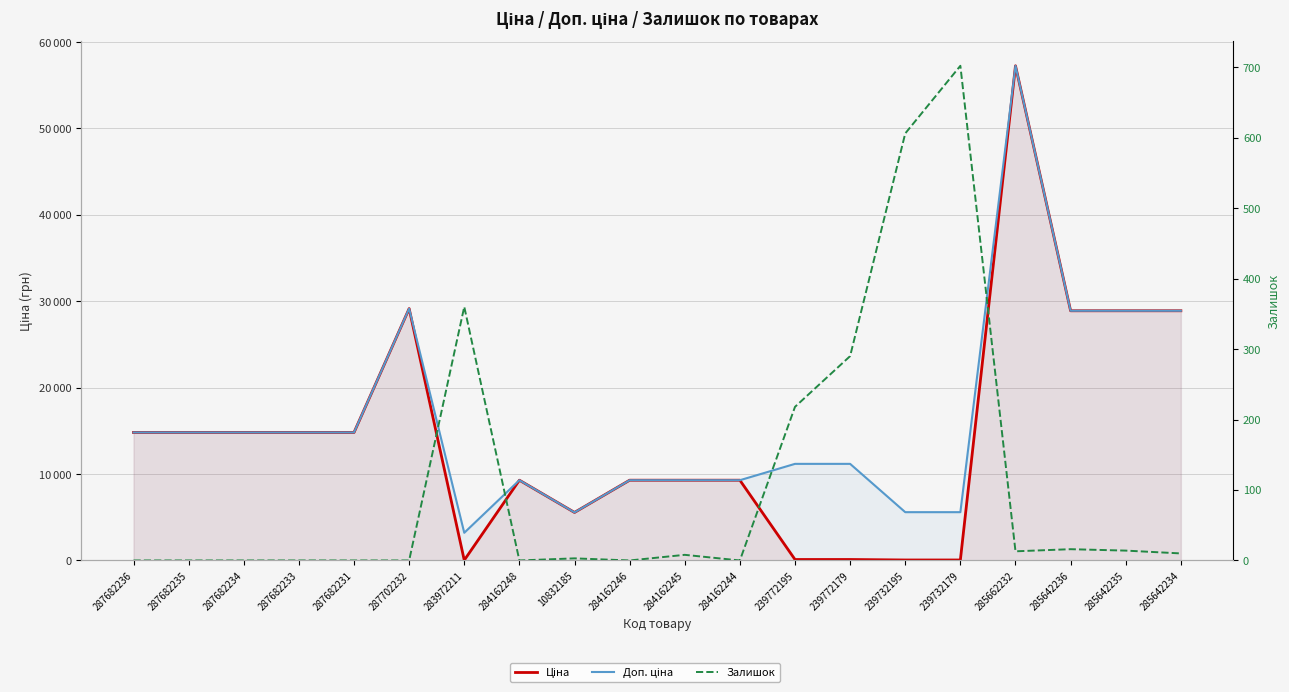

What is the label of the 5th point from the left?

287682231